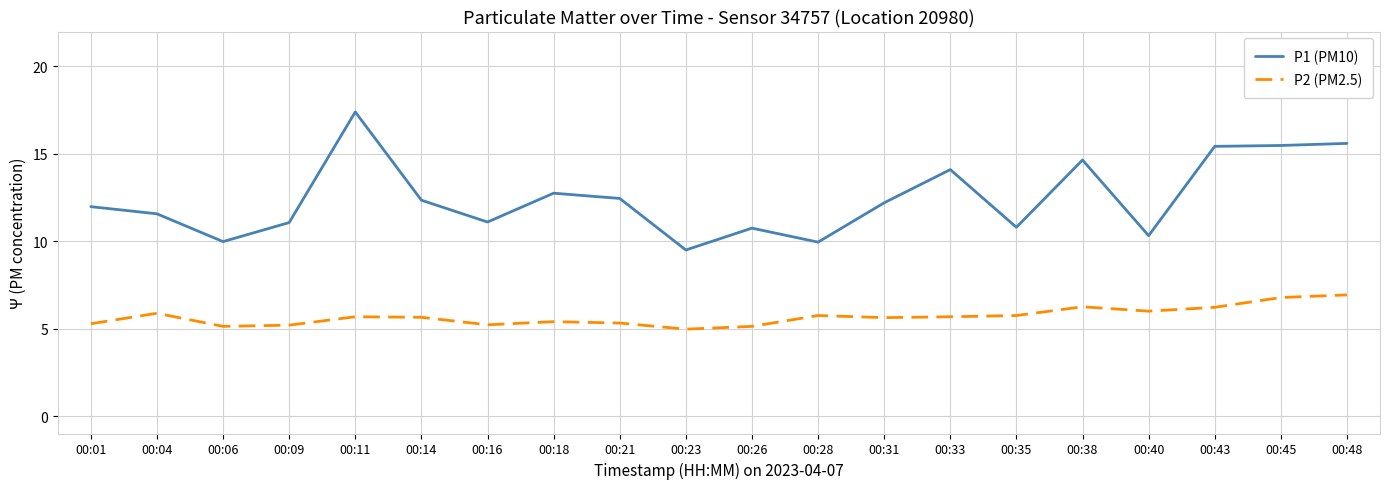

Where is P1 (PM10) nearest to the value 13?

00:18